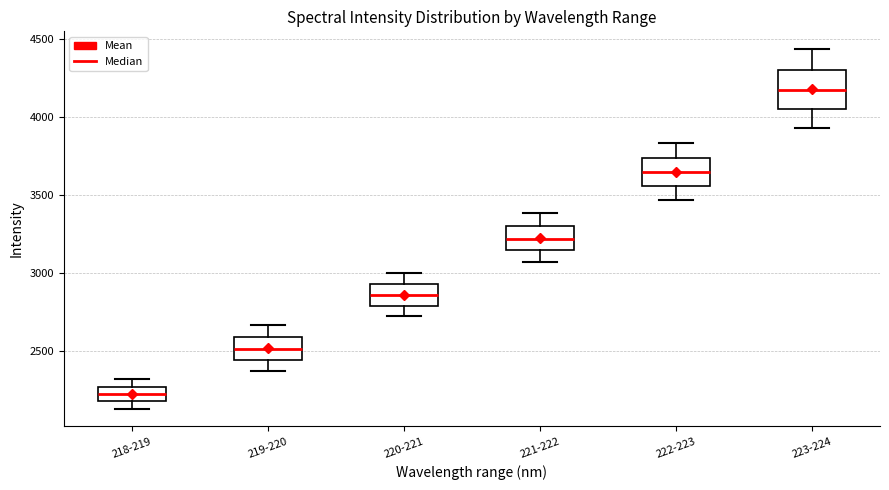

Comparing the boxes themselves (not the whiskers), which one is the tallest?

223-224